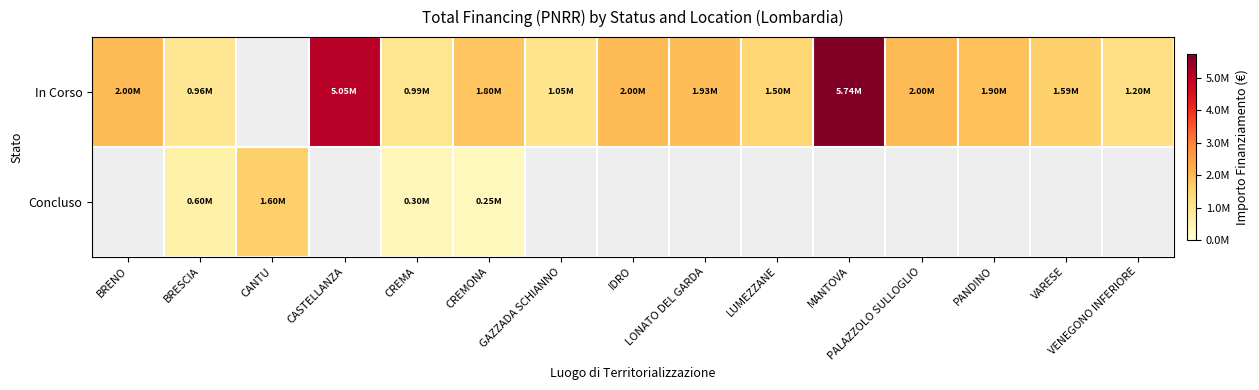

What is the minimum value shown in the chart?

250000.0